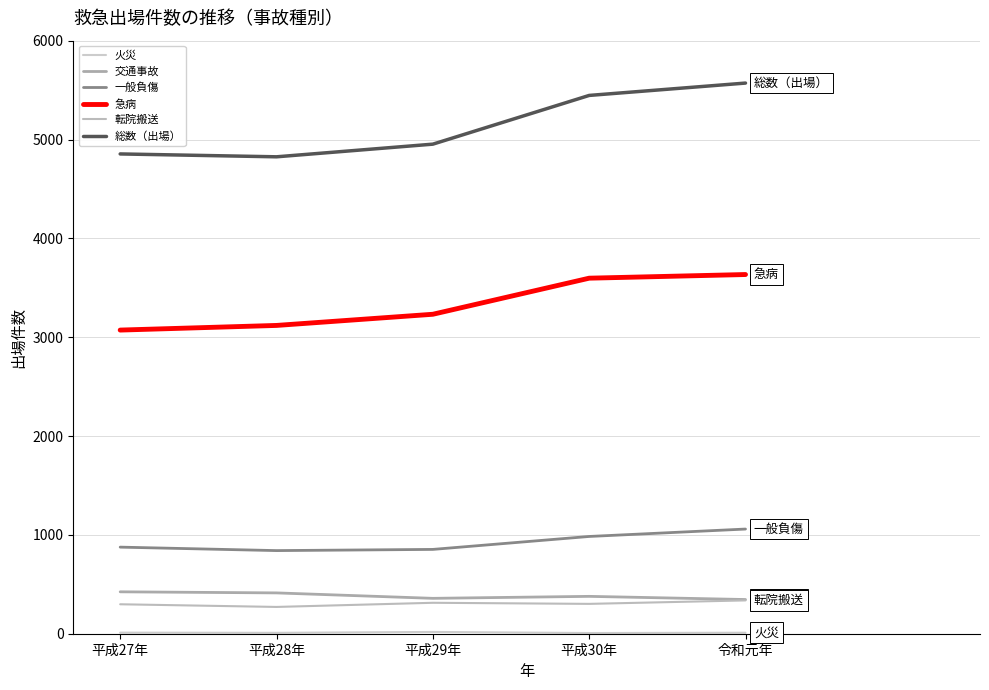

Reading right to left, extract all data points from this chart.

火災: 令和元年=10	平成30年=7	平成29年=18	平成28年=9	平成27年=11
交通事故: 令和元年=346	平成30年=378	平成29年=358	平成28年=413	平成27年=424
一般負傷: 令和元年=1059	平成30年=984	平成29年=853	平成28年=841	平成27年=876
急病: 令和元年=3634	平成30年=3597	平成29年=3232	平成28年=3119	平成27年=3072
転院搬送: 令和元年=337	平成30年=302	平成29年=313	平成28年=271	平成27年=298
総数（出場）: 令和元年=5571	平成30年=5446	平成29年=4953	平成28年=4825	平成27年=4854